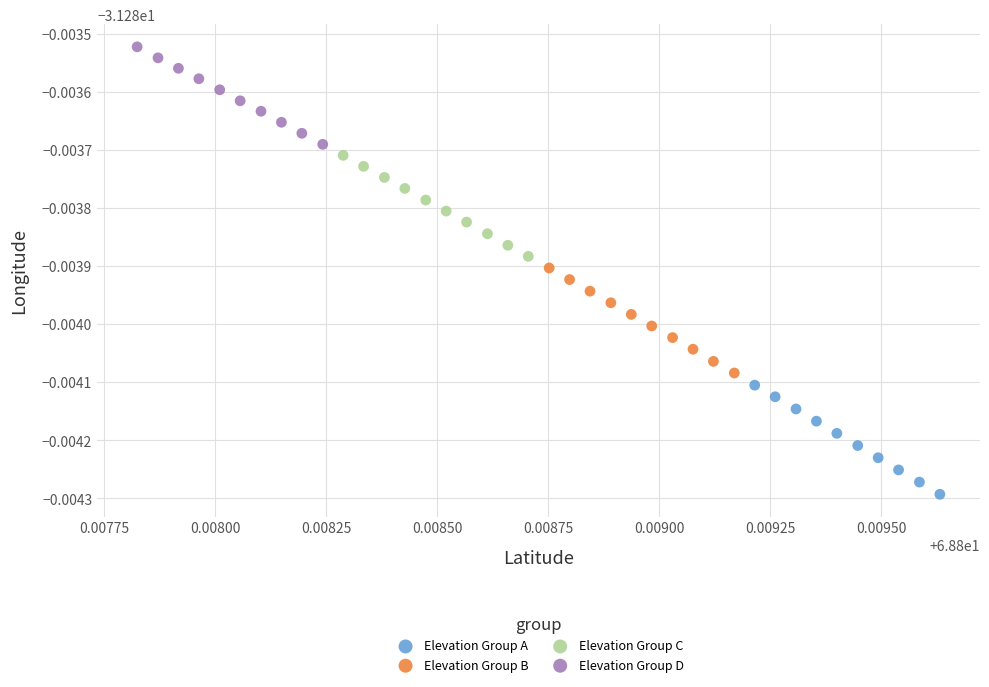

What are all the series names shown in the legend?

Elevation Group A, Elevation Group B, Elevation Group C, Elevation Group D